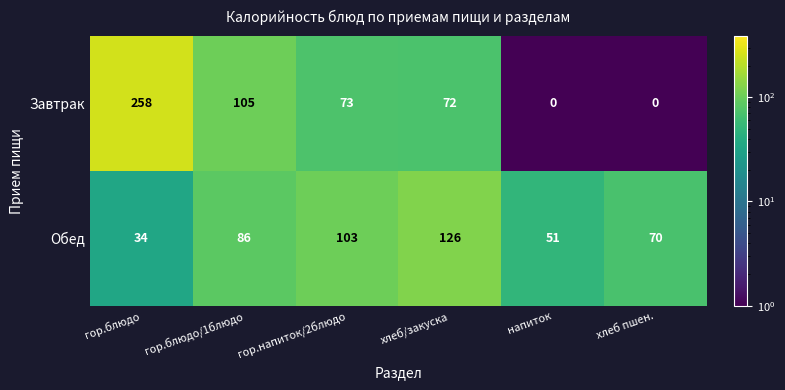

What is the spread (max minus min) of values at гор.блюдо?

224